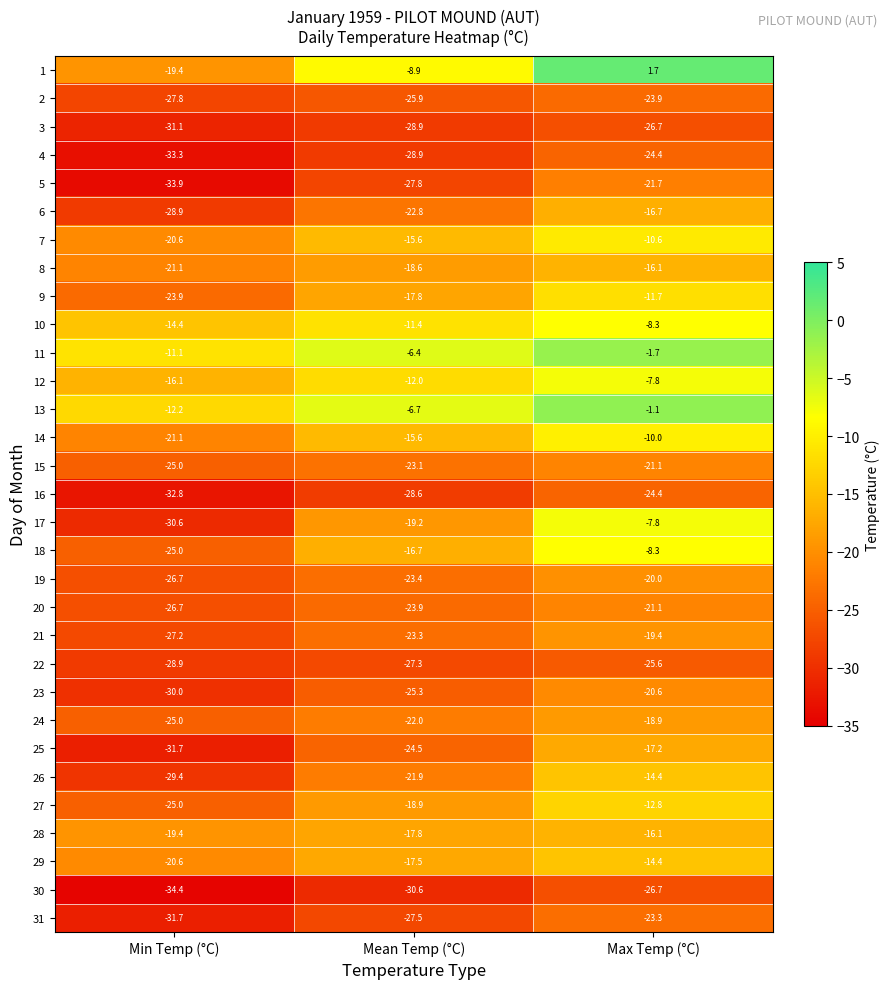

At how many categories does at least one series exceed 1?

1